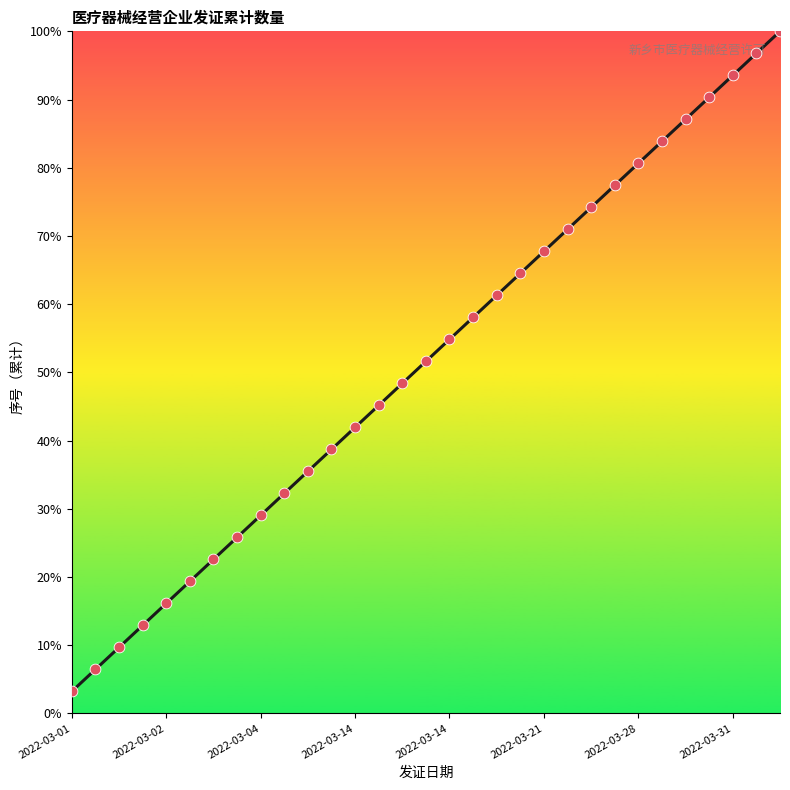

What is the maximum value shown in the chart?

100.0